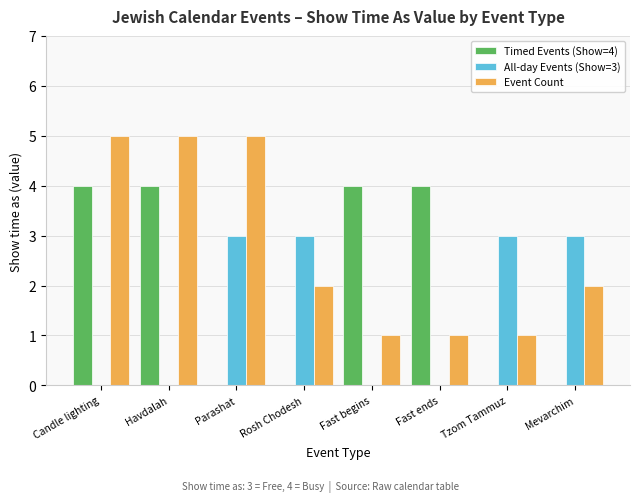

Reading left to right, transcribe all the data shown in this chart.

Timed Events (Show=4): Candle lighting=4	Havdalah=4	Parashat=0	Rosh Chodesh=0	Fast begins=4	Fast ends=4	Tzom Tammuz=0	Mevarchim=0
All-day Events (Show=3): Candle lighting=0	Havdalah=0	Parashat=3	Rosh Chodesh=3	Fast begins=0	Fast ends=0	Tzom Tammuz=3	Mevarchim=3
Event Count: Candle lighting=5	Havdalah=5	Parashat=5	Rosh Chodesh=2	Fast begins=1	Fast ends=1	Tzom Tammuz=1	Mevarchim=2